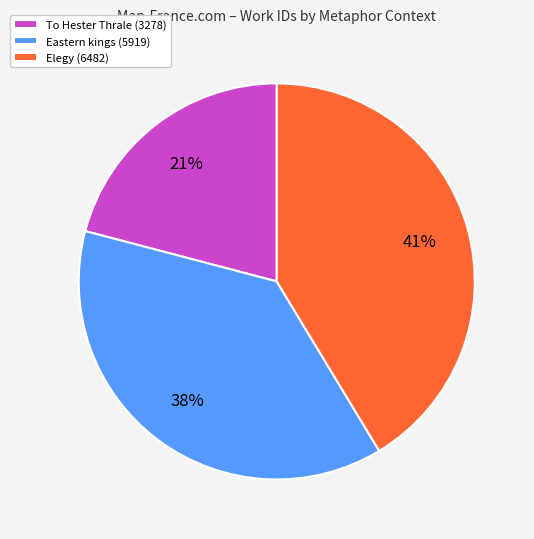

To the nearest percent, what is the difference between the largest and smallest slice percentages?

20%